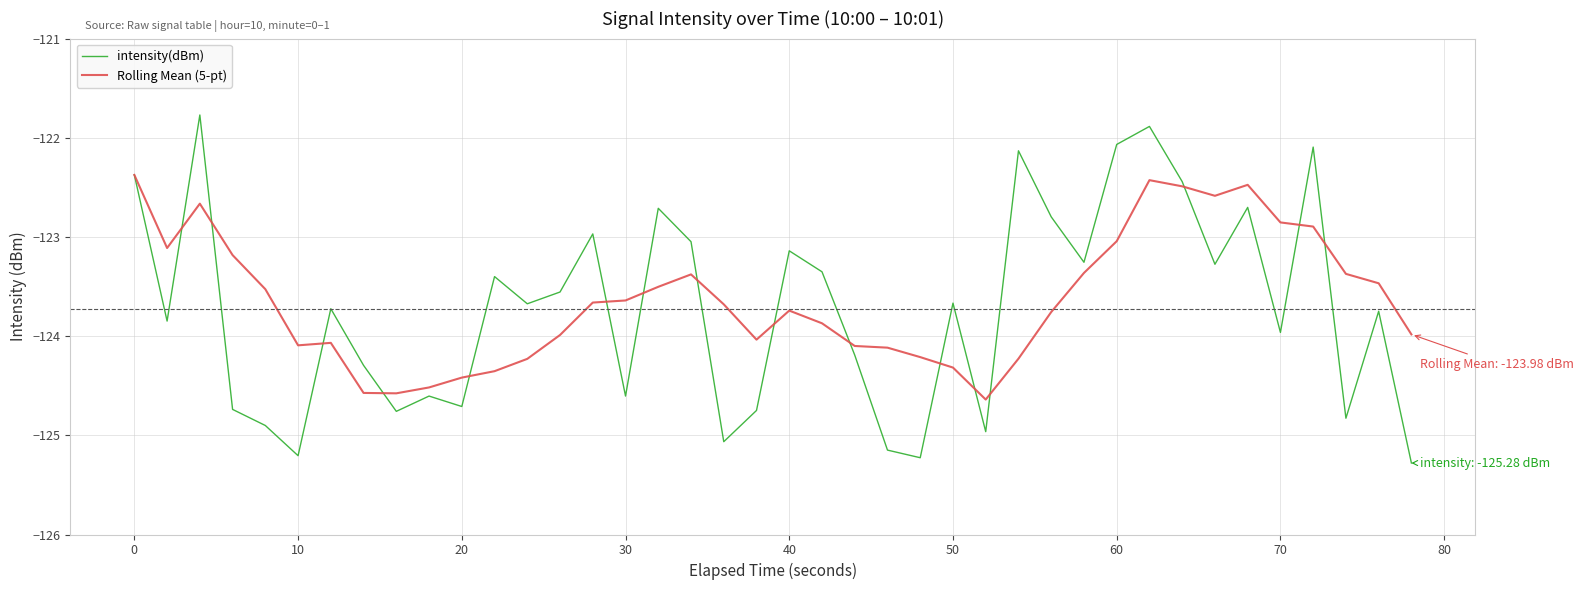

Which series has the largest range (max minus min)?

intensity(dBm)